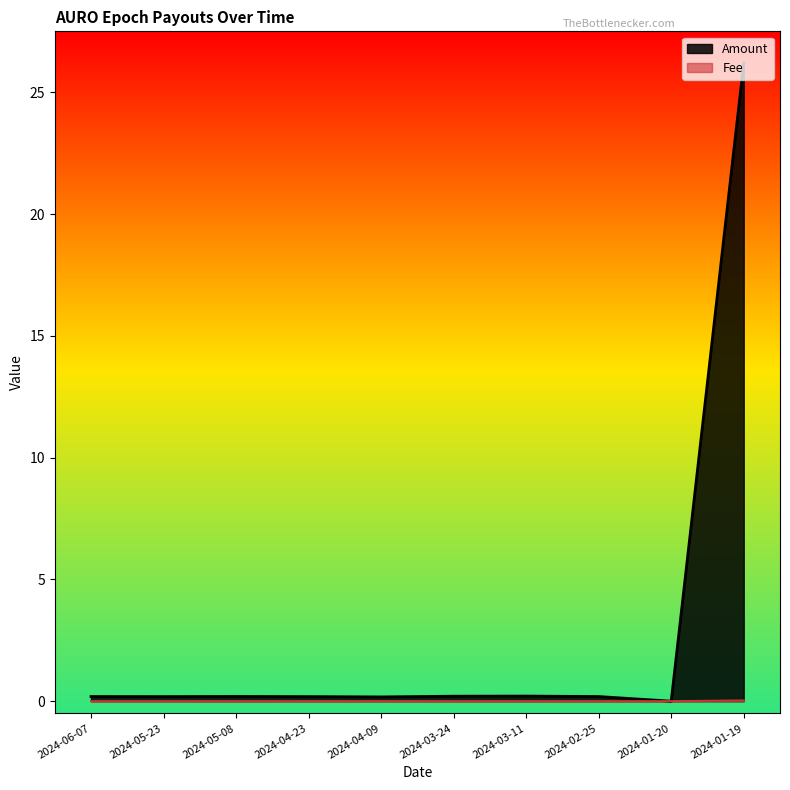

How many values in Amount are above zero?

9